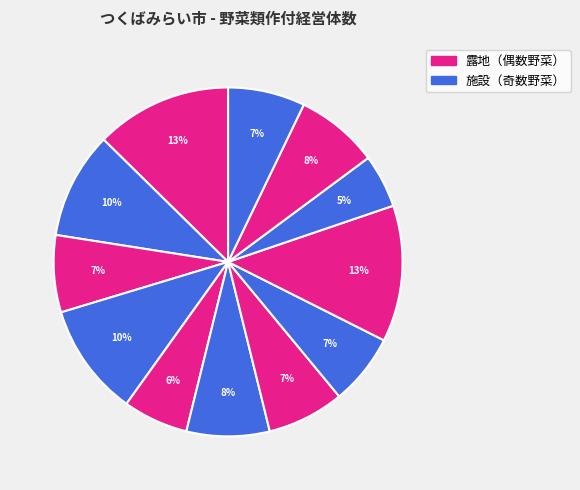

How many segments does this pie chart have?

12